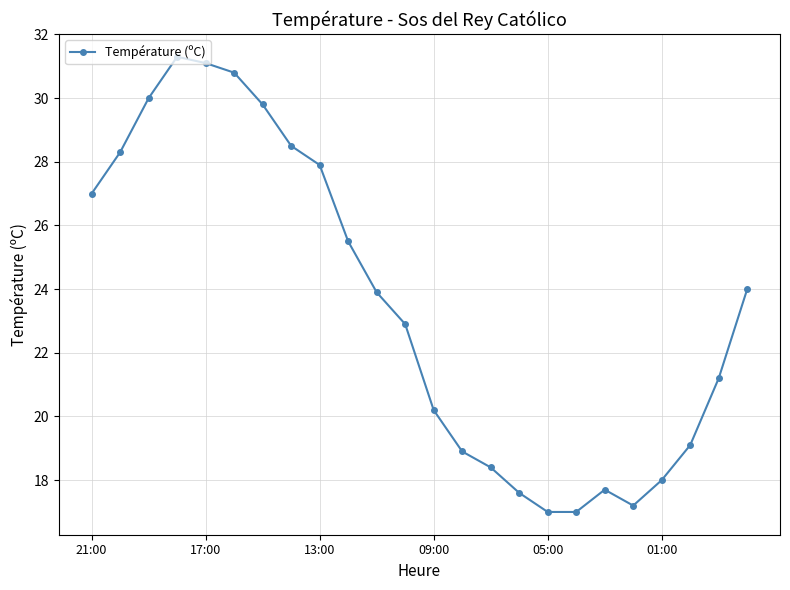

How many values are below 23?

12